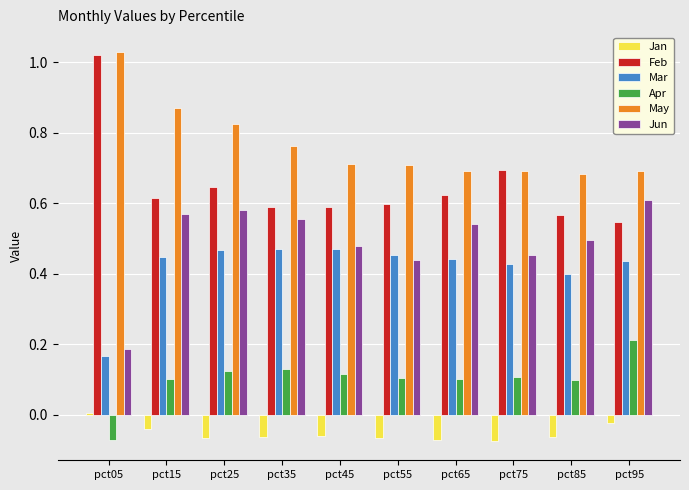

Is it true that Mar equals 0.1 at pct15?

False